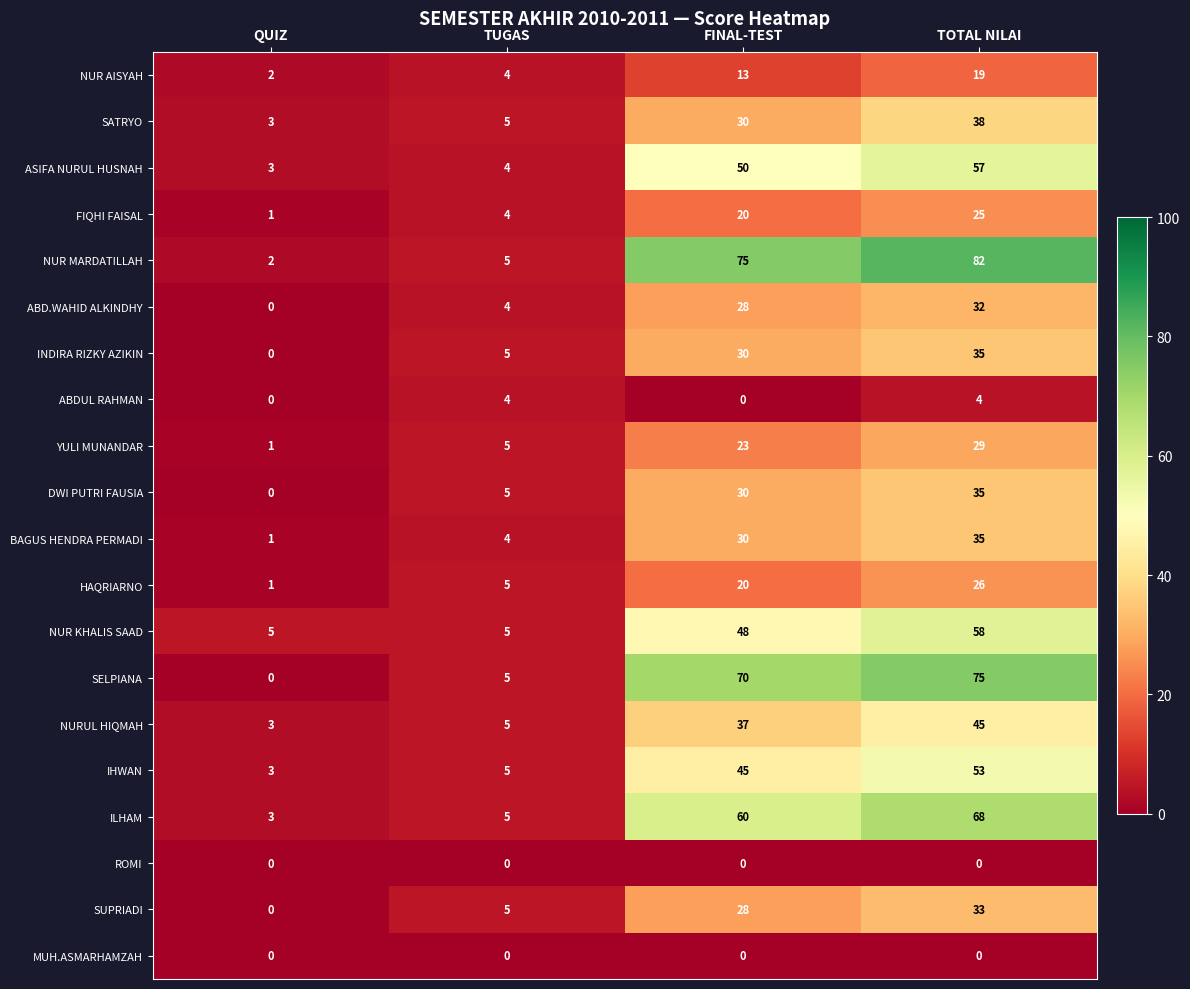

What is the difference between the maximum and minimum values in the DWI PUTRI FAUSIA series?

35